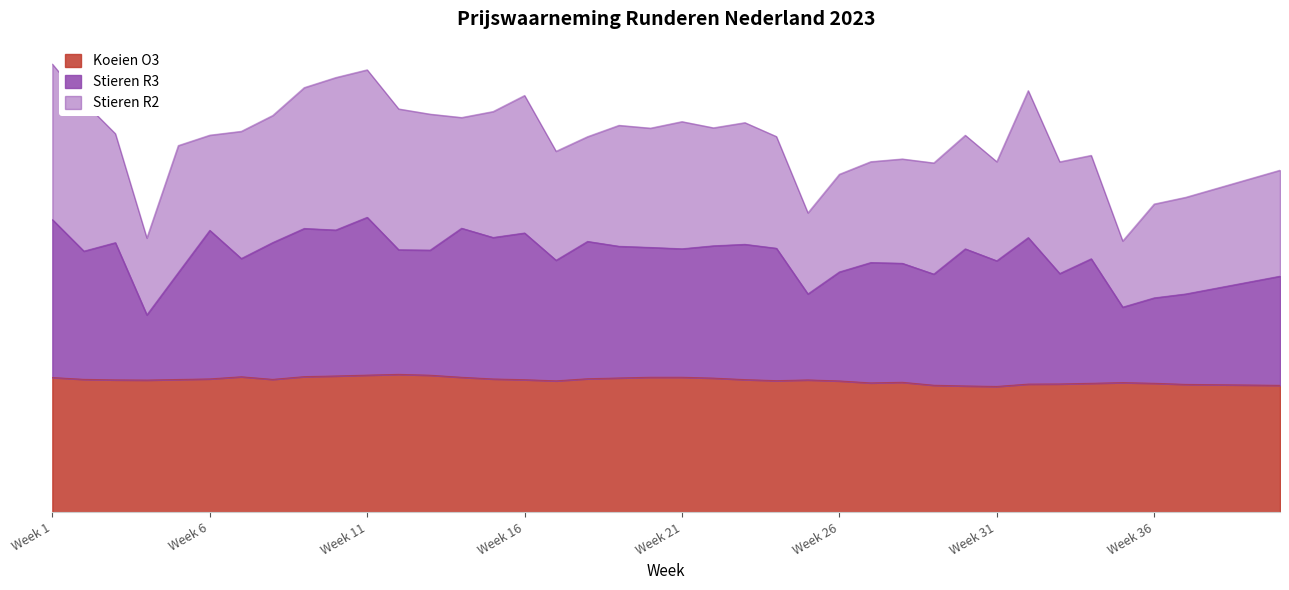

Does the chart display data point markers on the line(s)?

No